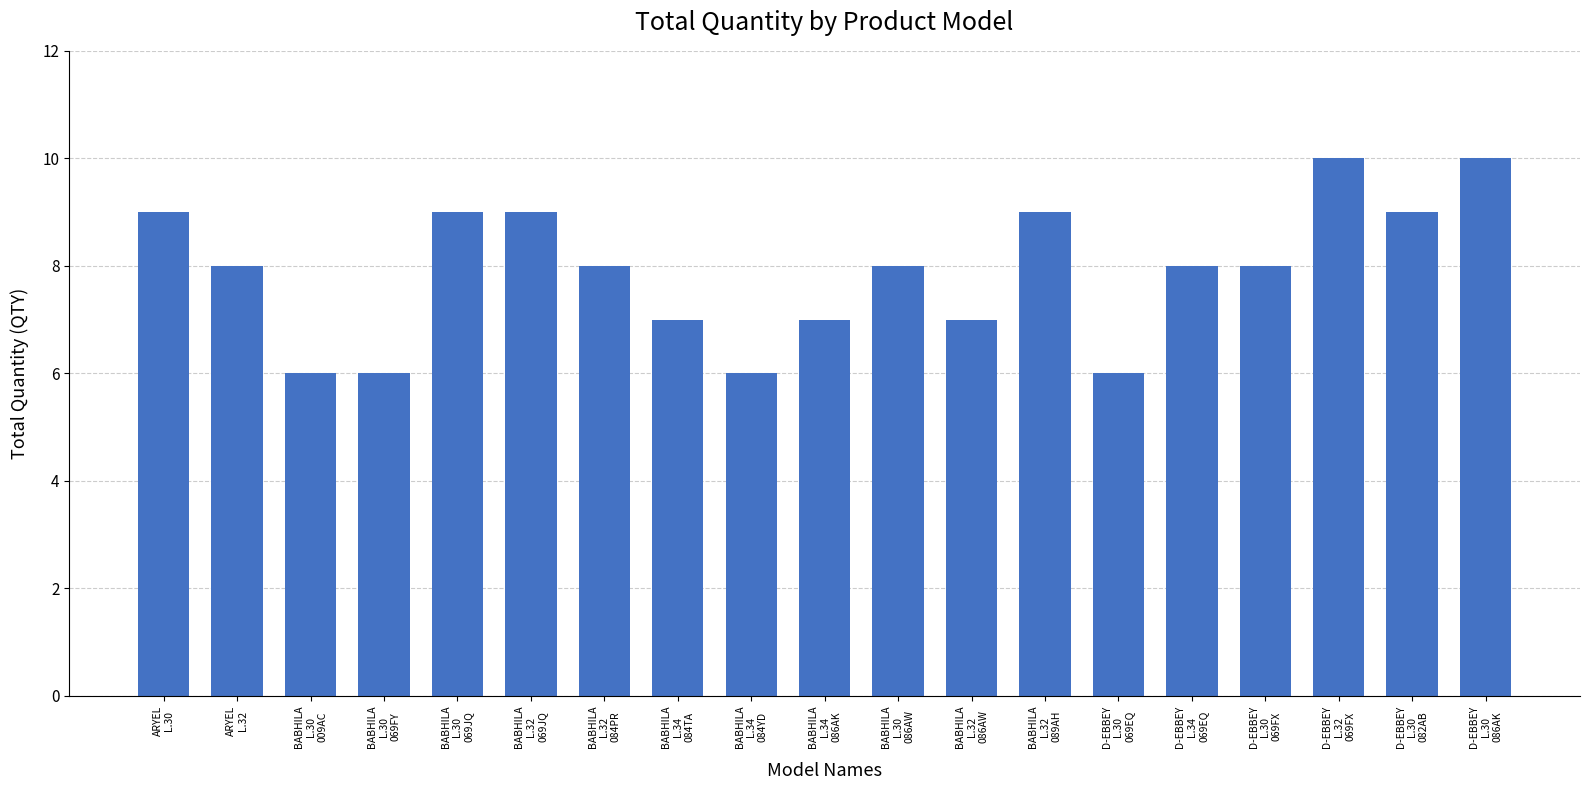

What is the average value?

8